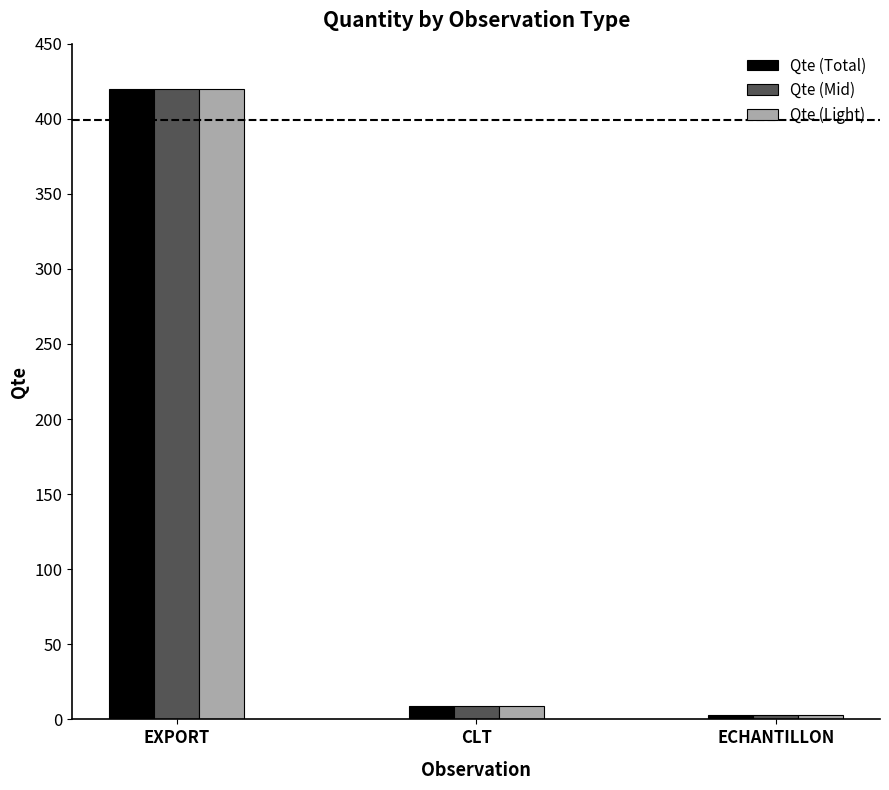

At which category is the sum across all series the highest?

EXPORT